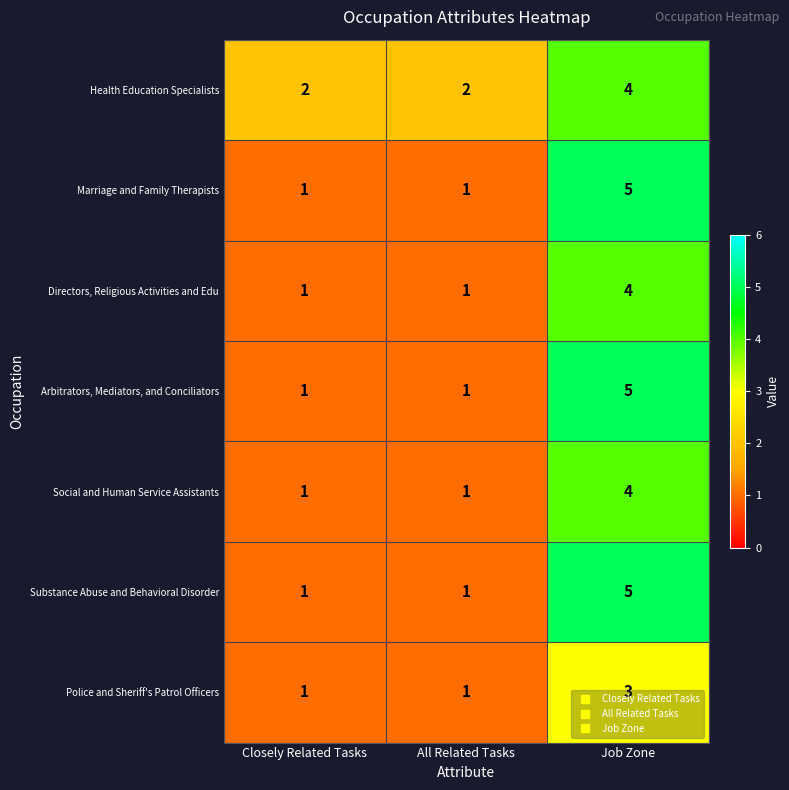

Which category has the highest value in the Social and Human Service Assistants series?

Job Zone